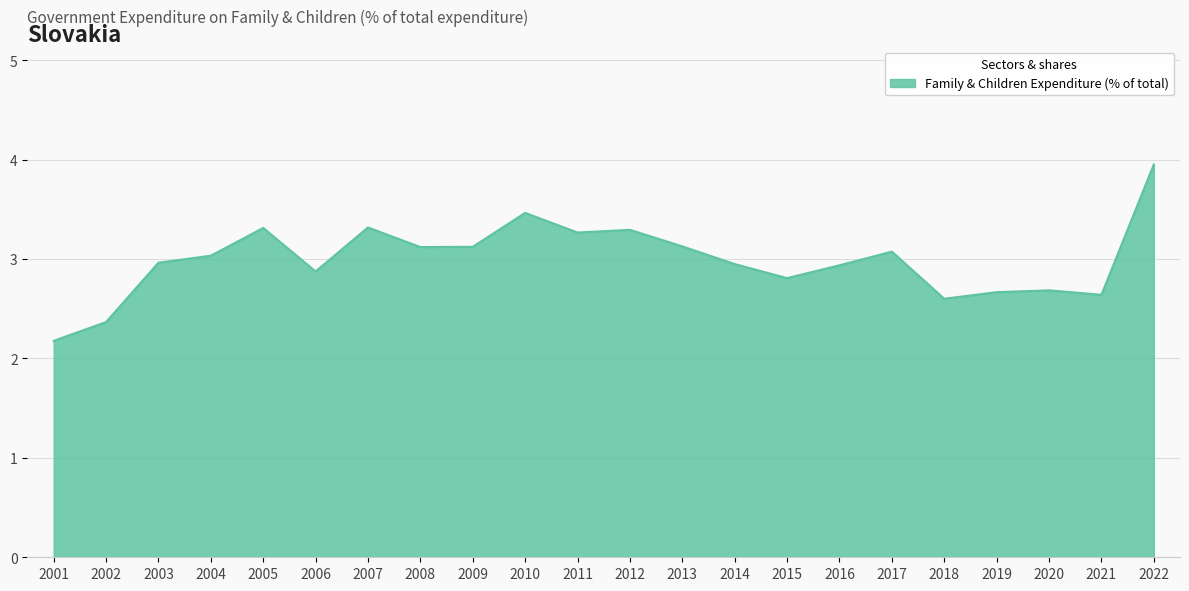

What is the average value?

3.0